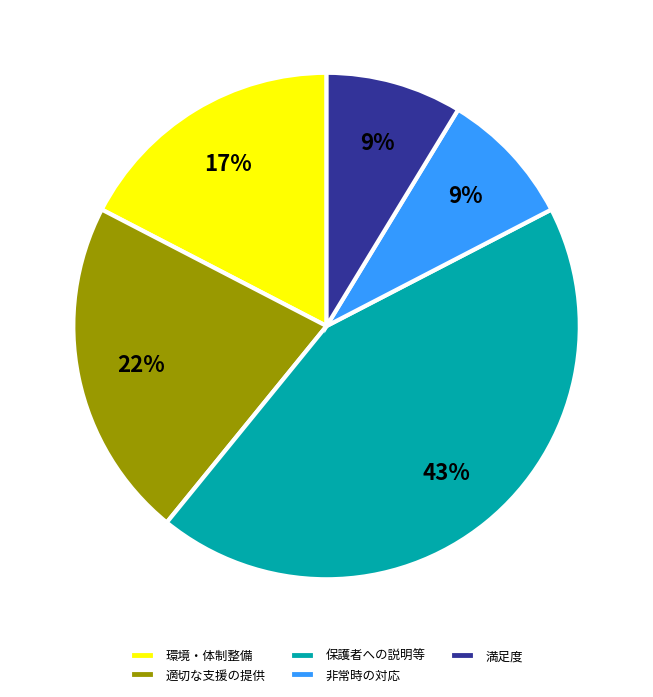

Count the number of slices in the pie.

5